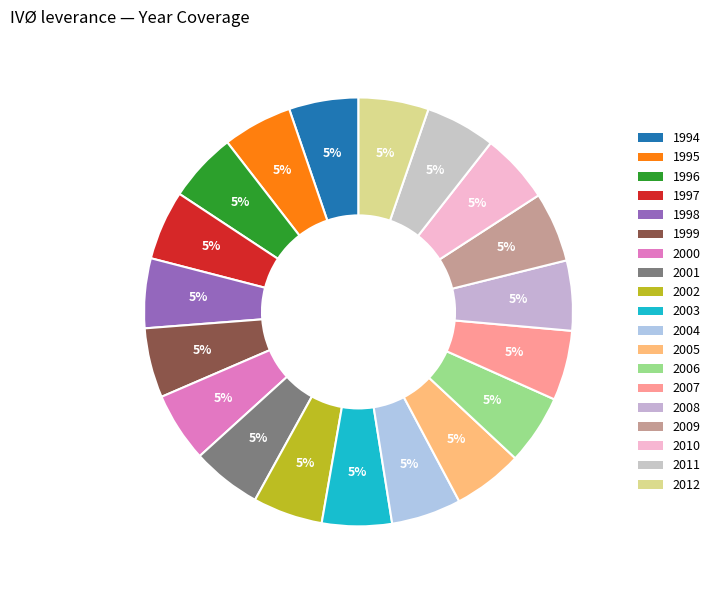

True or false: 2009 accounts for 1% of the total.

False